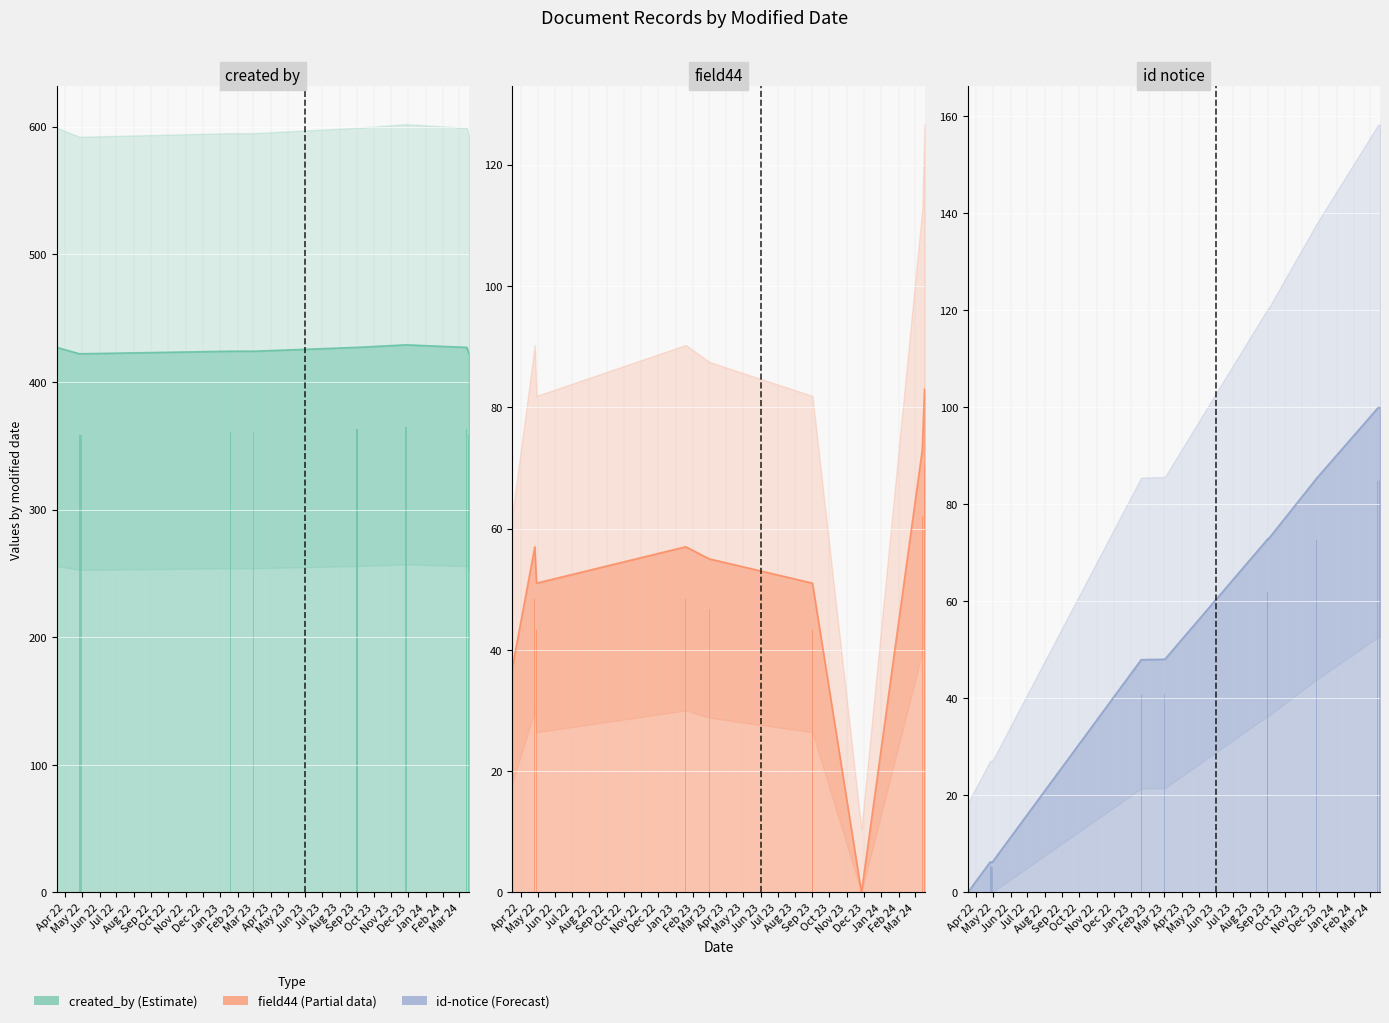

What is the difference between the maximum and minimum values in the id-notice bars series?

85.0